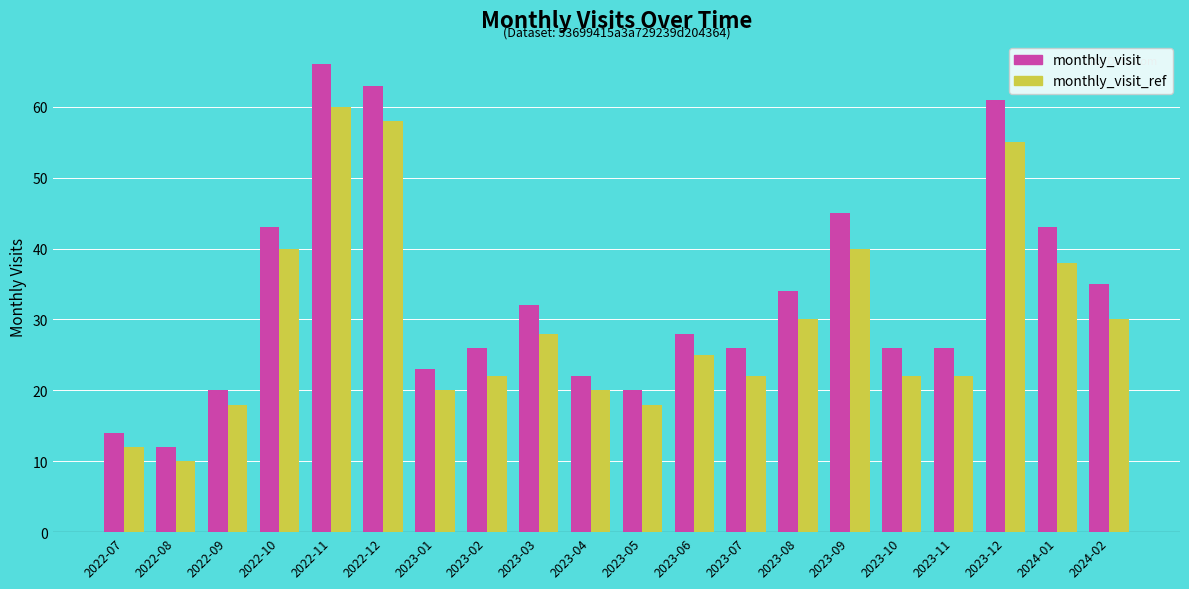

What is the label of the 16th bar from the left?

2023-10